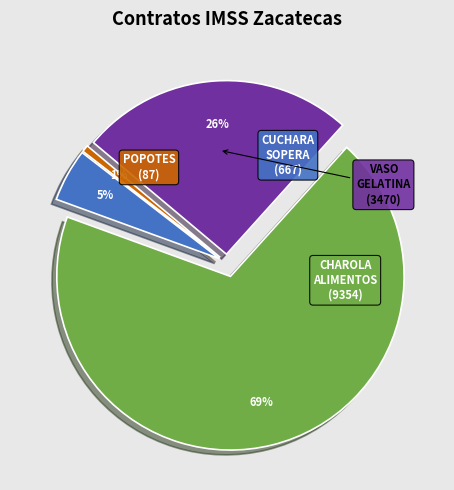

To the nearest percent, what is the average slice percentage?

25%